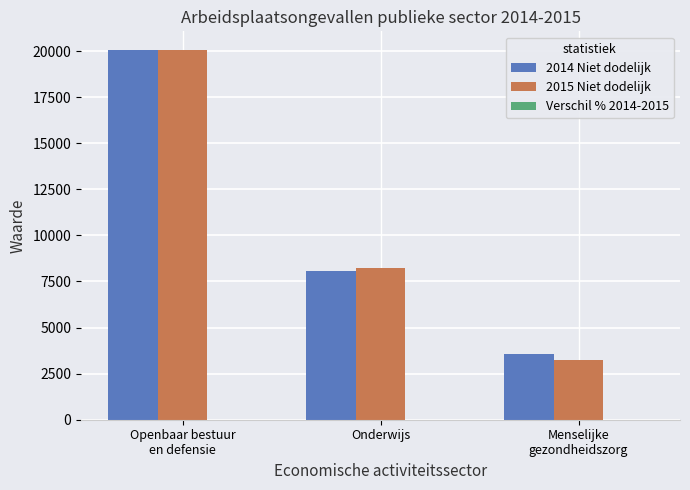

What is the sum of all 2014 Niet dodelijk values?

31696.0